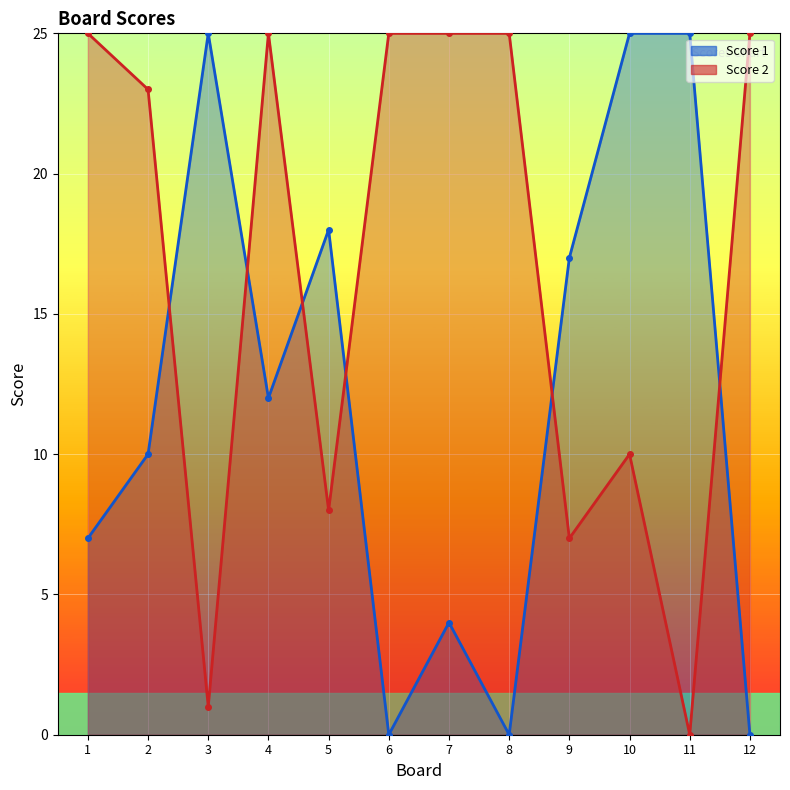

Which series changed the most between 1 and 10?

Score 1